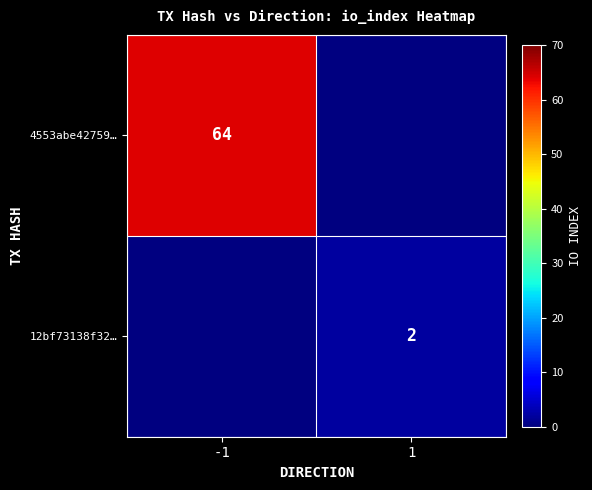

Is the value of 4553abe42759… at -1 greater than the value of 12bf73138f32… at 1?

Yes